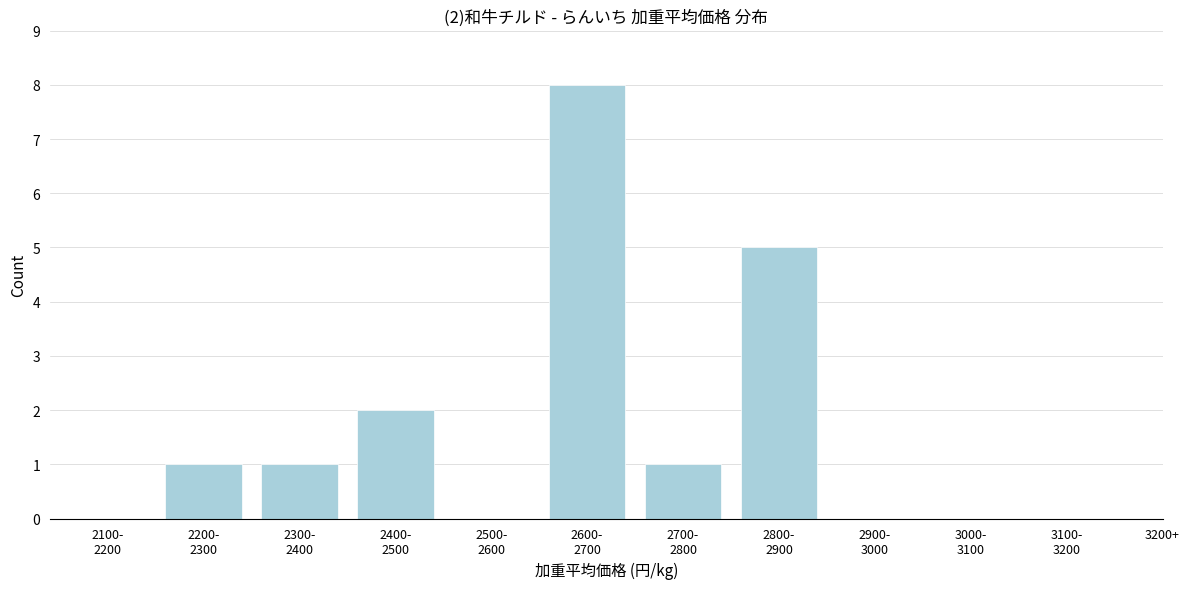

What is the greatest value displayed?

8